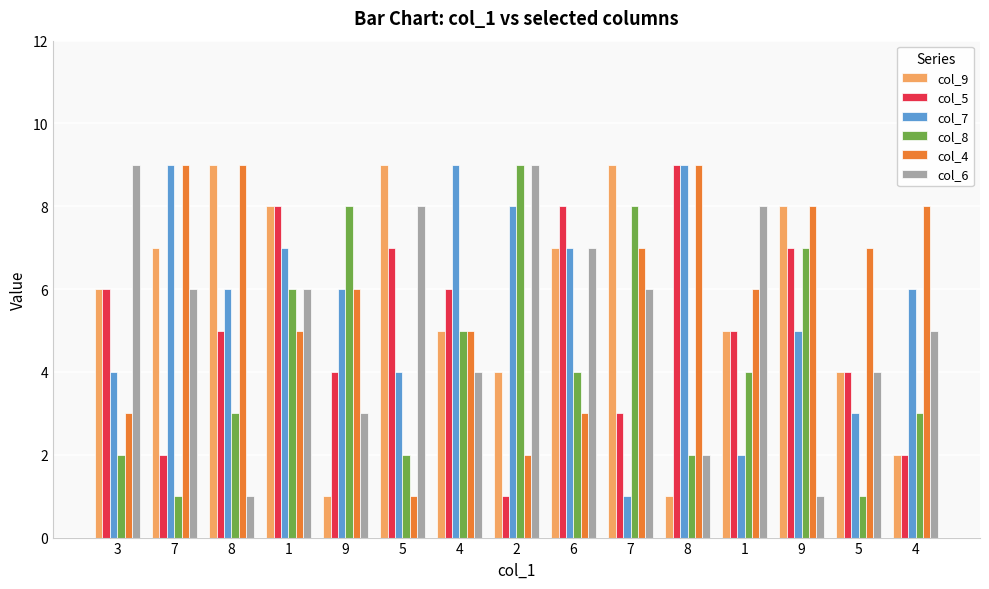

What are all the series names shown in the legend?

col_9, col_5, col_7, col_8, col_4, col_6